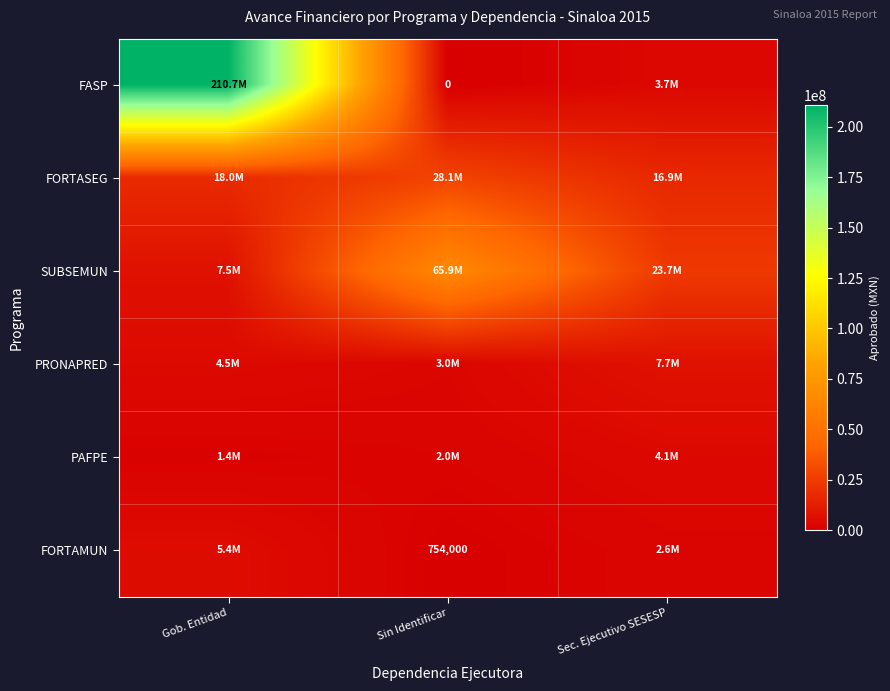

Is it true that FORTAMUN equals 754000 at Sin Identificar?

True